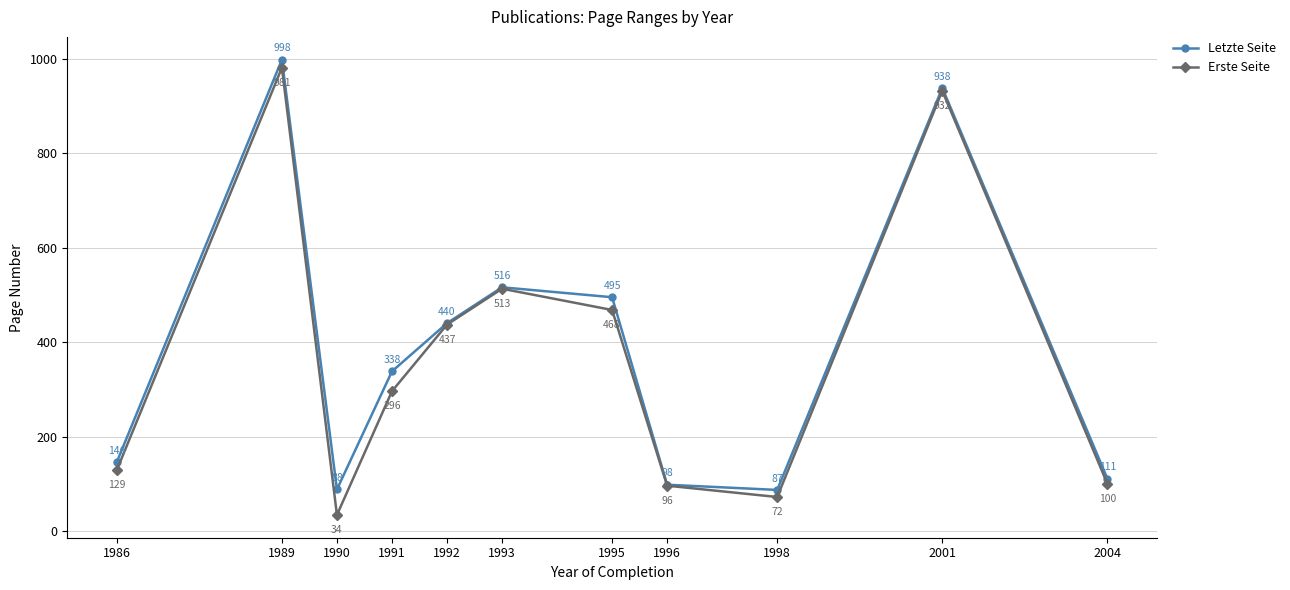

How many data points does each series have?

11